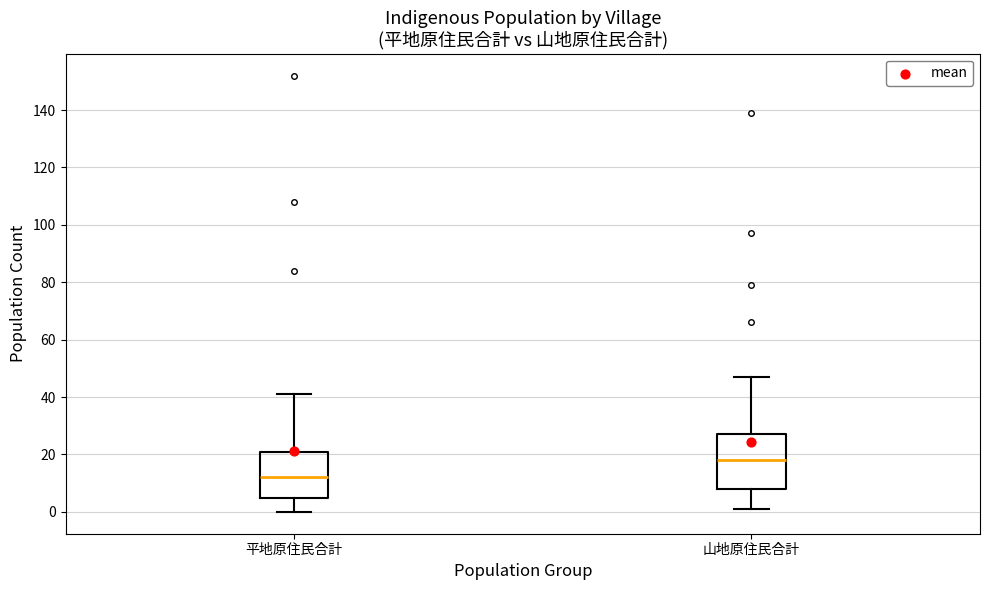

Reading left to right, read every box against the y-axis: the position of its median line, the range the box covers, and the ends of its whiskers. The values are not printed on the chart, so give them approximately, as read against the axis.

平地原住民合計: median 12, box 6 to 22, whiskers 0 to 42
山地原住民合計: median 18, box 8 to 28, whiskers 2 to 48